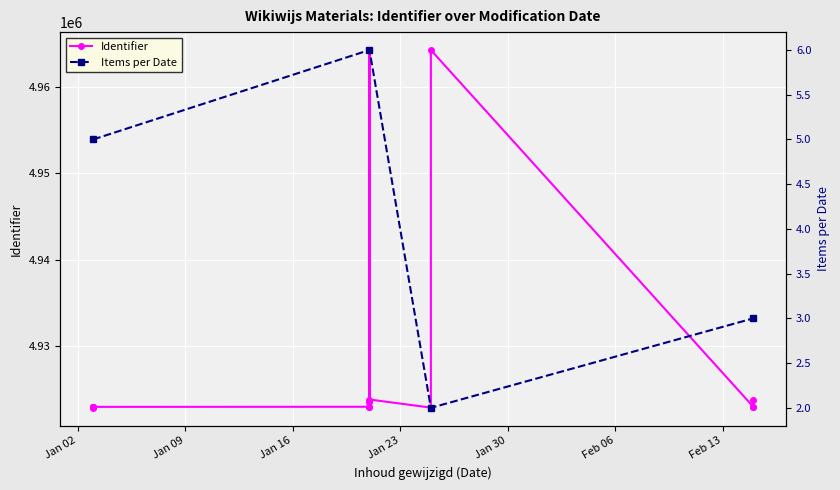

What is the smallest value displayed?

4922827